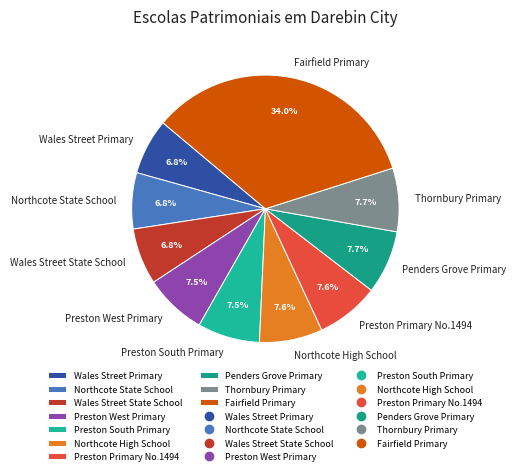

Is the sum of Wales Street Primary and Thornbury Primary greater than half?

No